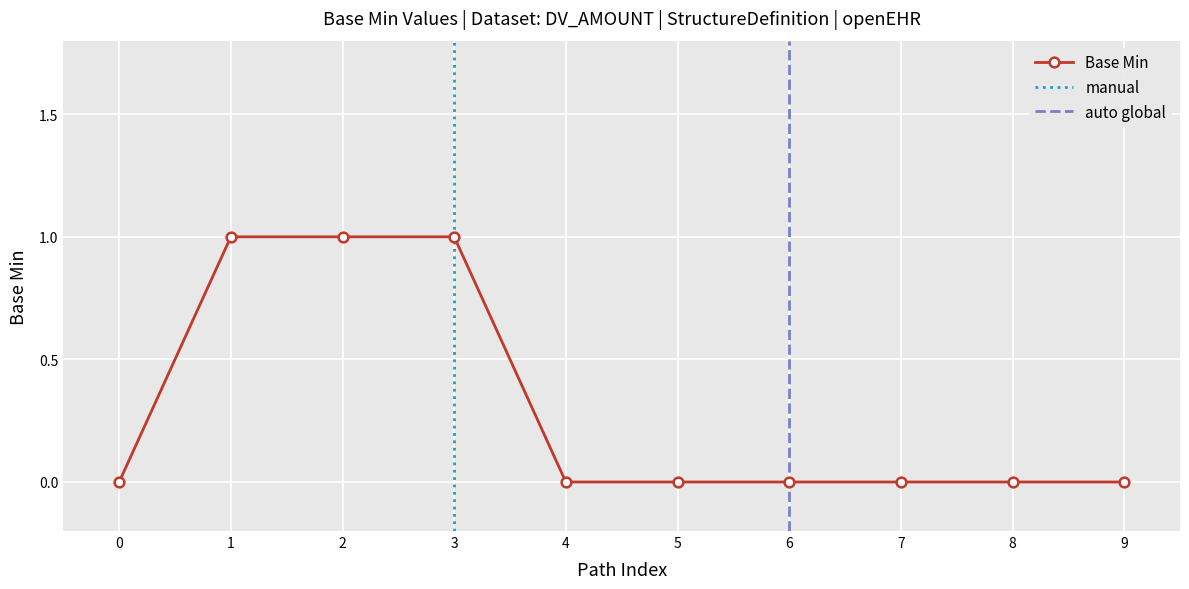

What is the sum of all values?

3